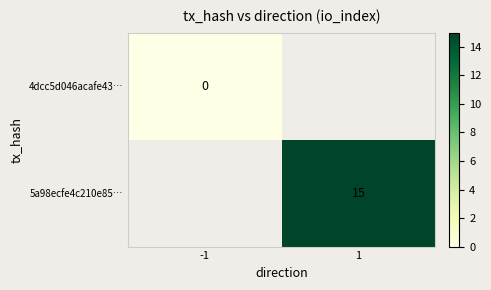

Which label corresponds to the smallest value in the chart?

-1